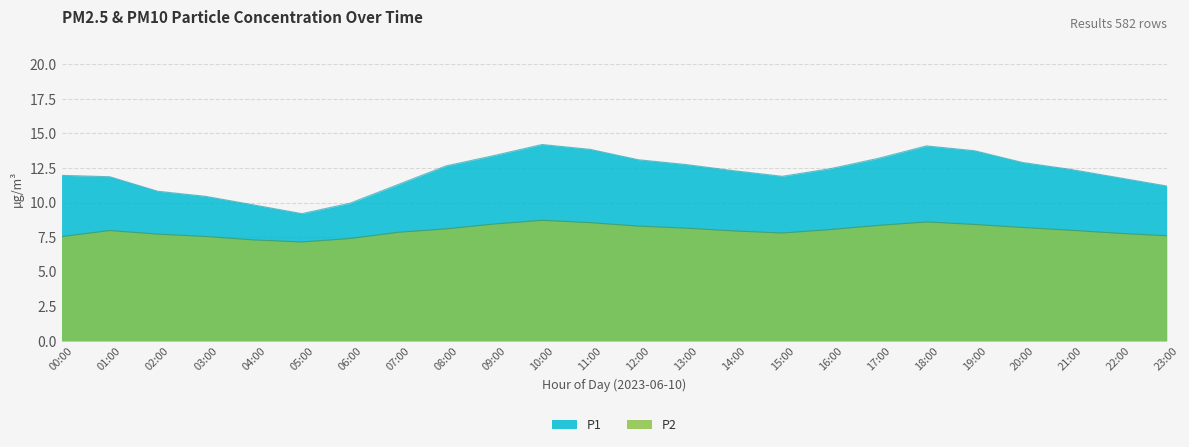

How many lines are shown in the chart?

2